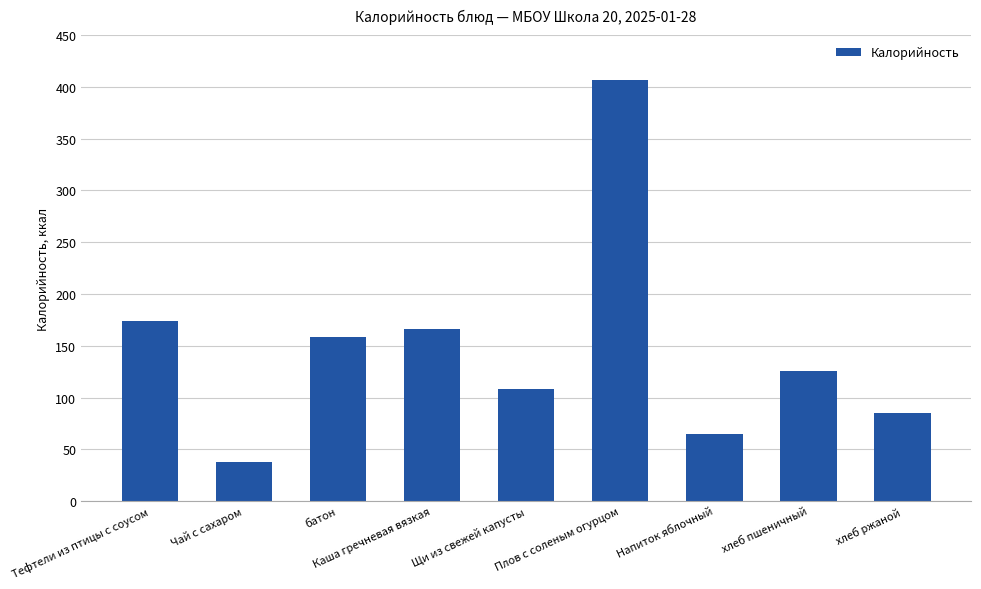

What is the label of the 5th bar from the right?

Щи из свежей капусты